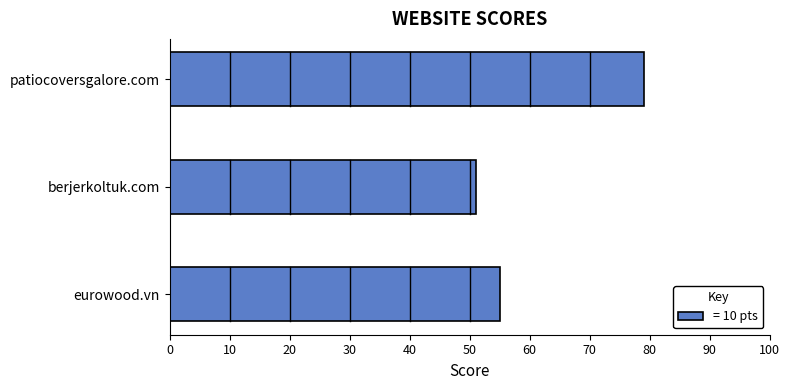

What is the average value?

62